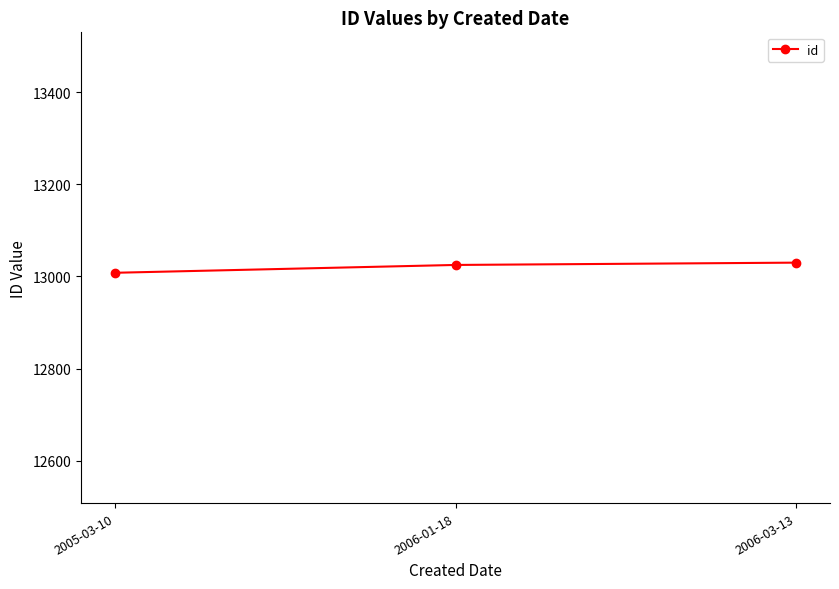

True or false: the data shows 13030 at 2006-03-13.

True